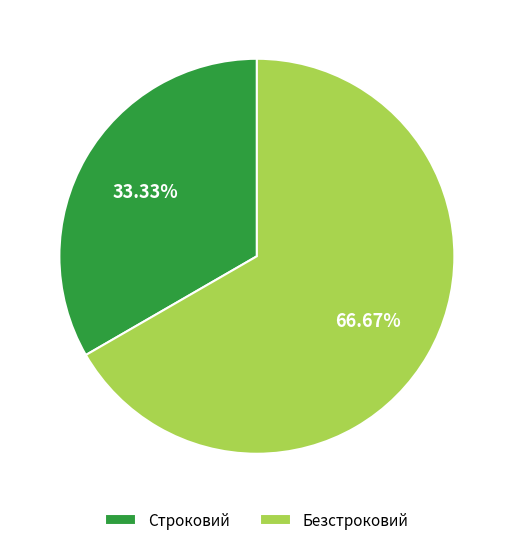

What is the majority slice?

Безстроковий